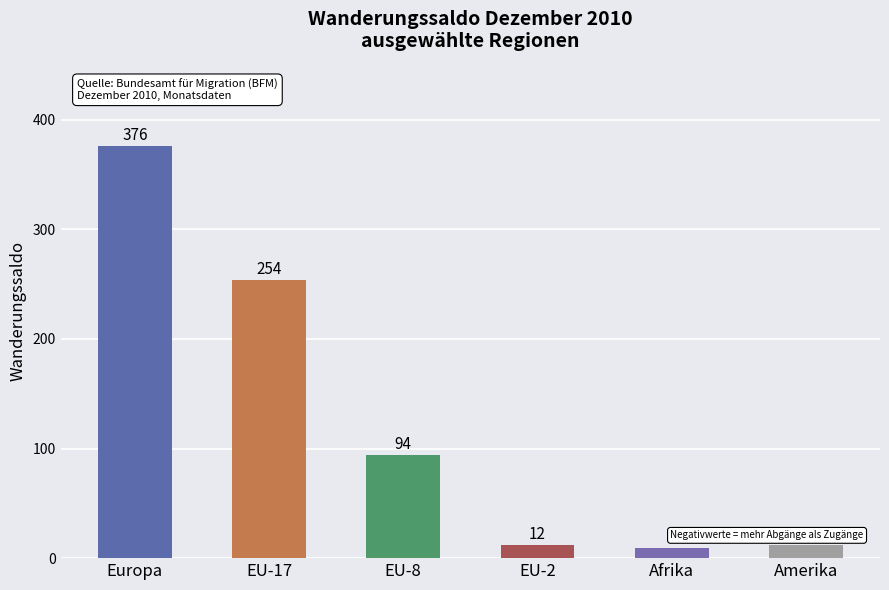

What is the label of the 6th bar from the right?

Europa